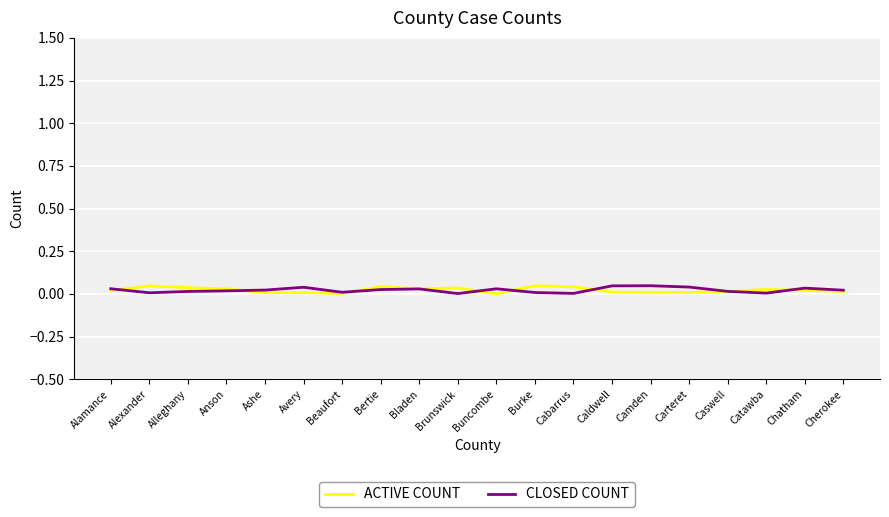

Is it true that ACTIVE COUNT equals 0.0 at Carteret?

True